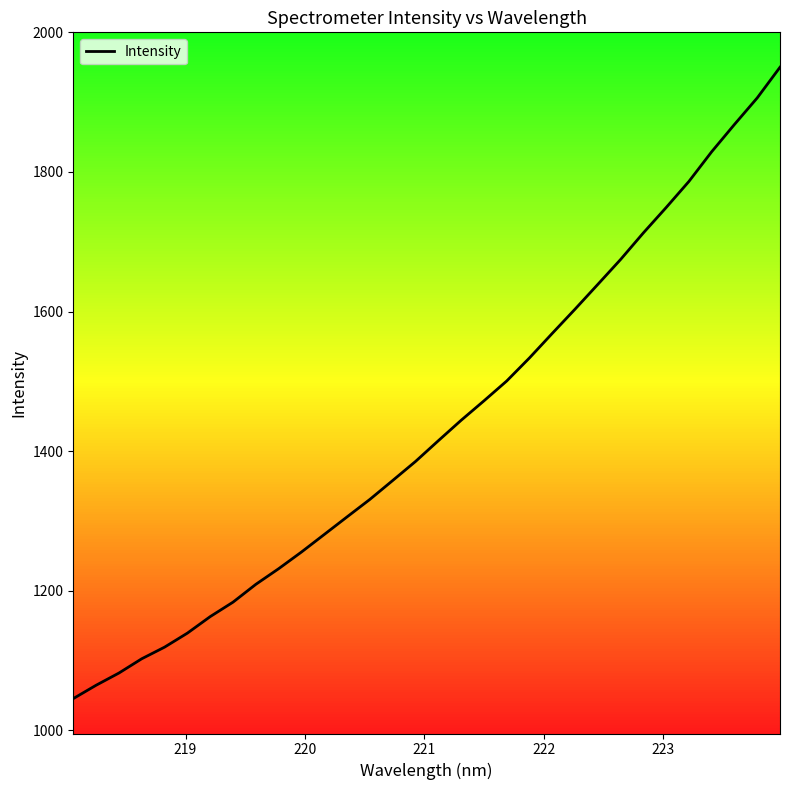

What is the minimum value shown in the chart?

1045.6